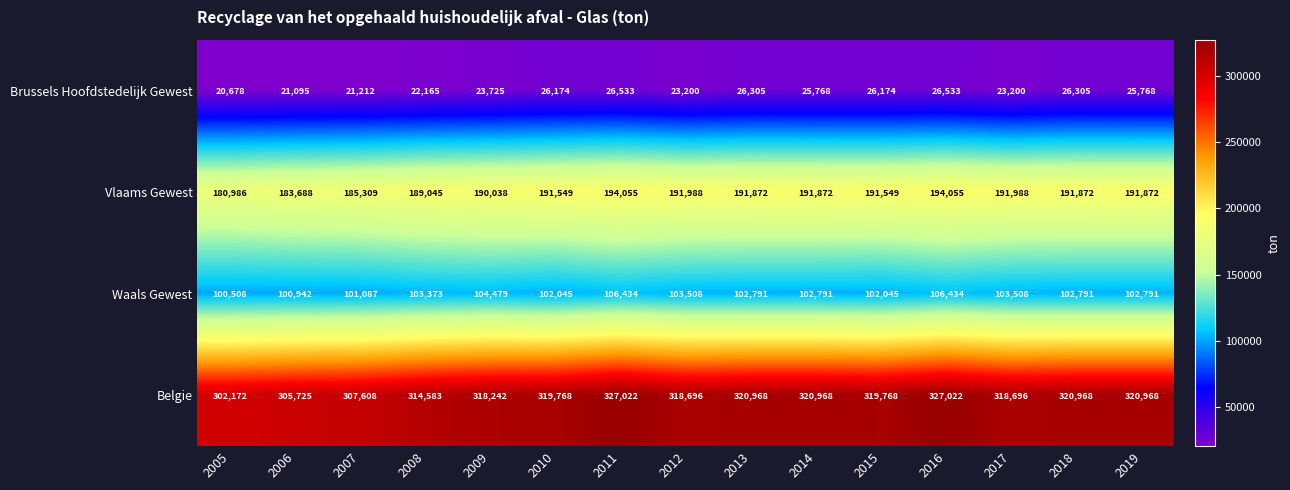

At 2018, list the series in order from smallest to largest.

Brussels Hoofdstedelijk Gewest, Waals Gewest, Vlaams Gewest, Belgie